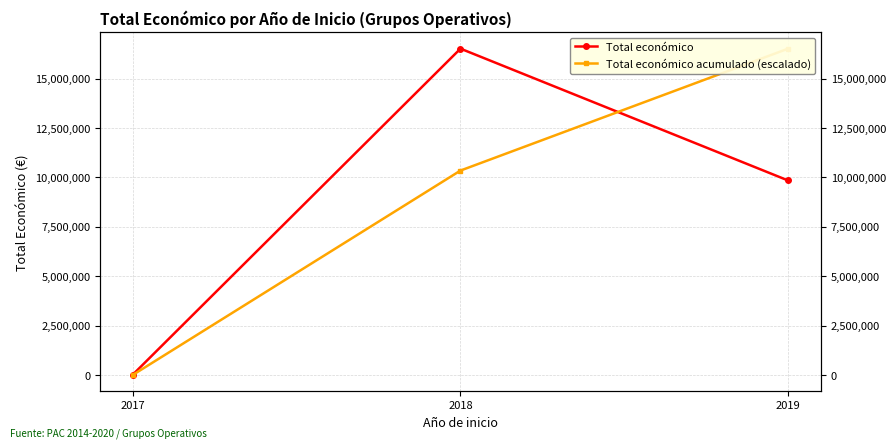

At how many categories does at least one series exceed 12799115?

2